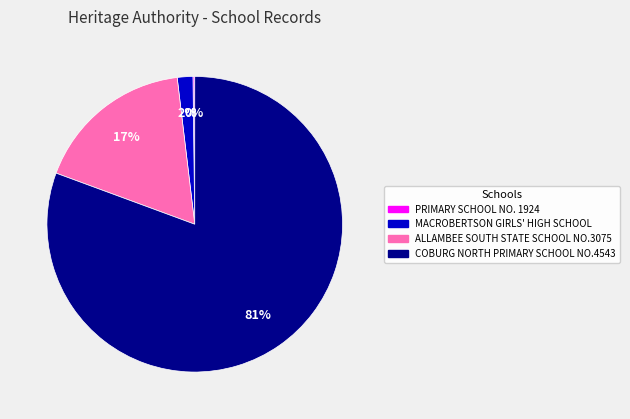

Between COBURG NORTH PRIMARY SCHOOL NO.4543 and ALLAMBEE SOUTH STATE SCHOOL NO.3075, which is larger?

COBURG NORTH PRIMARY SCHOOL NO.4543